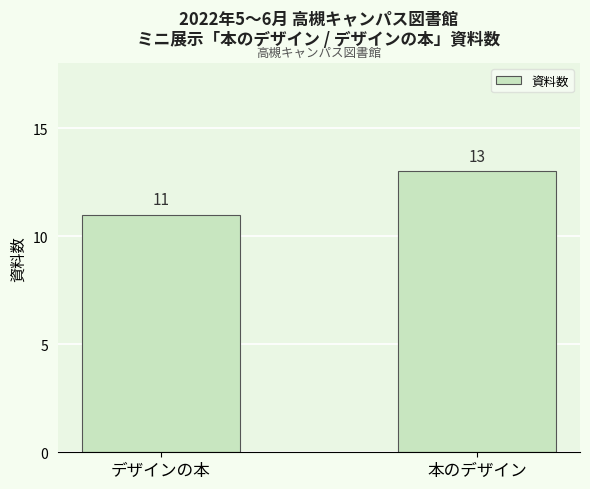

Does the chart contain stacked bars?

No